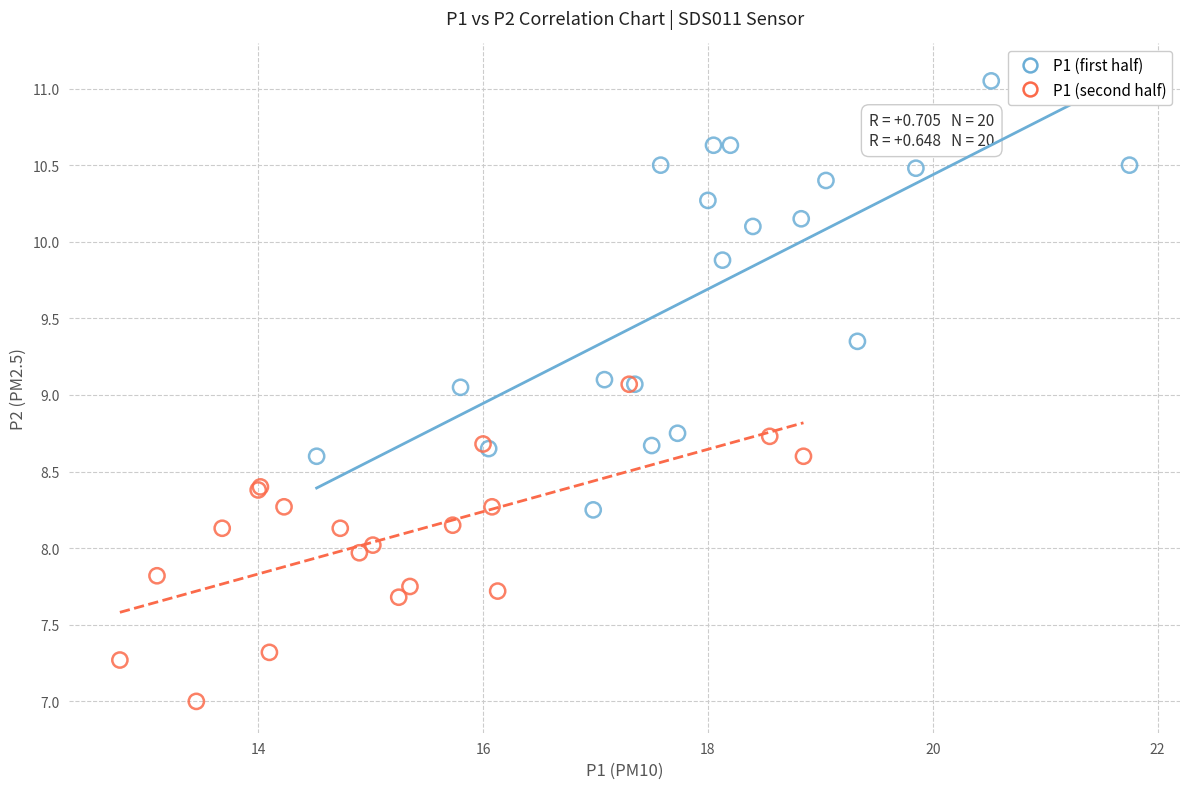

Which series has the widest spread of Y values?

P1 (first half)